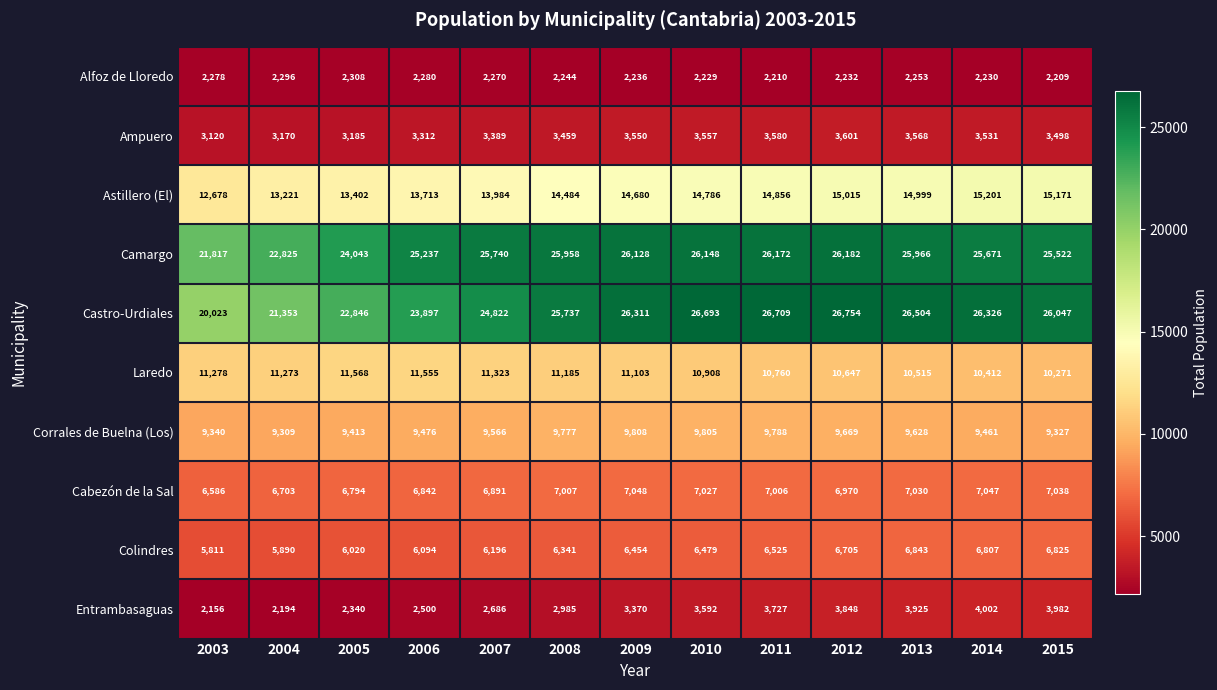

True or false: Camargo has a value of 39578 at 2008.

False